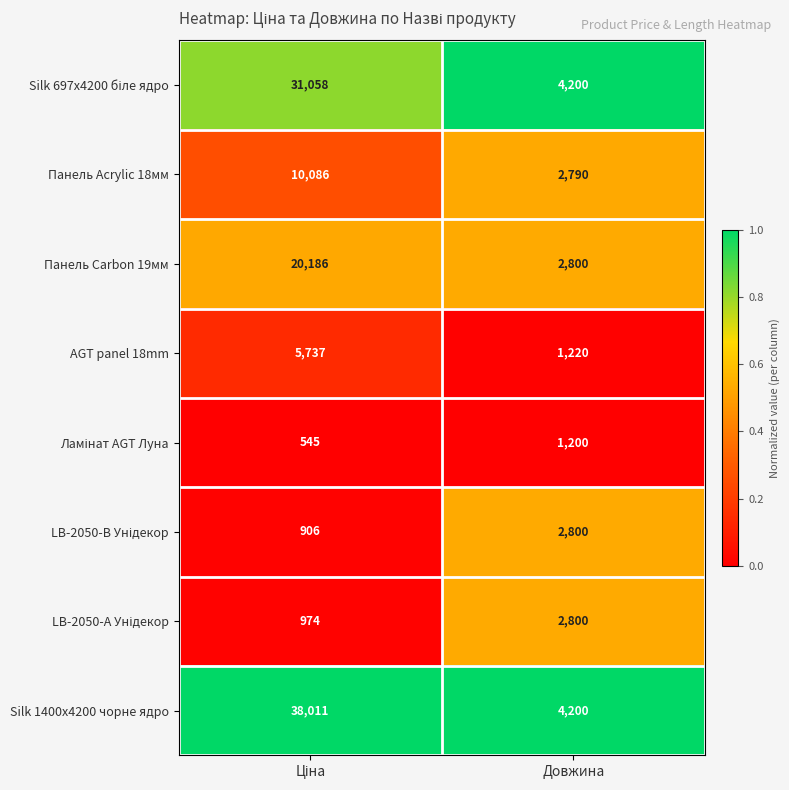

Which series has the largest range (max minus min)?

Silk 1400x4200 чорне ядро